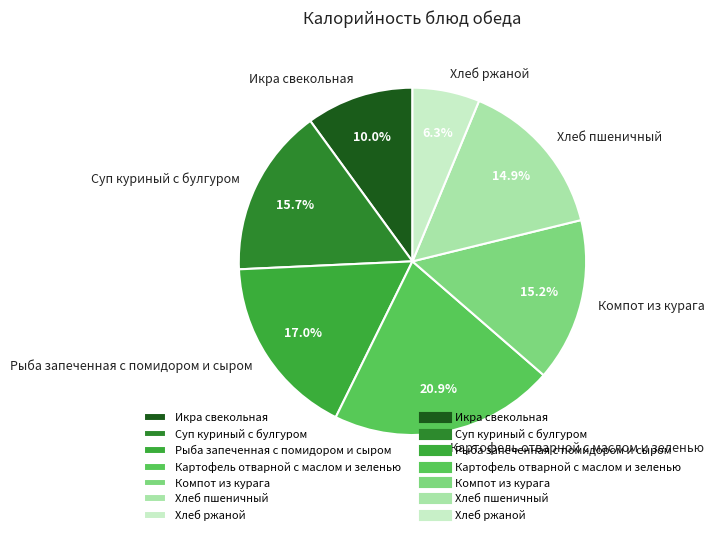

To the nearest percent, what is the difference between the largest and smallest slice percentages?

15%